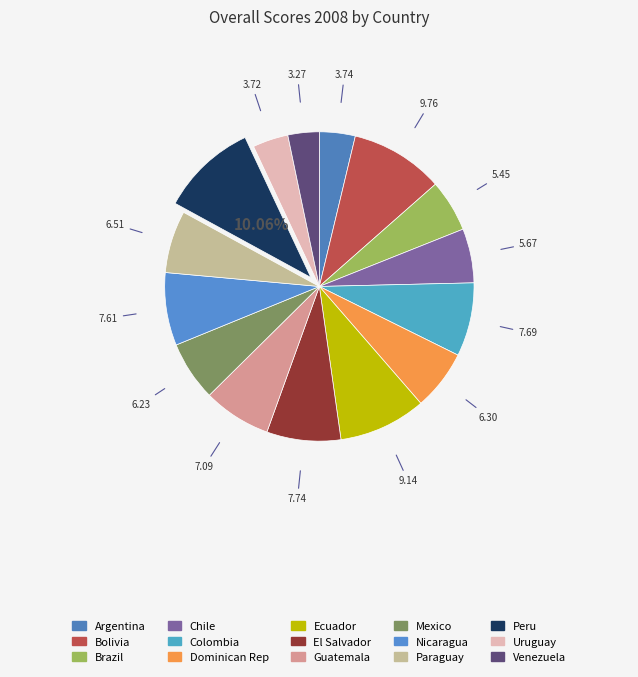

To the nearest percent, what is the combined percentage of Chile and Brazil?

11%